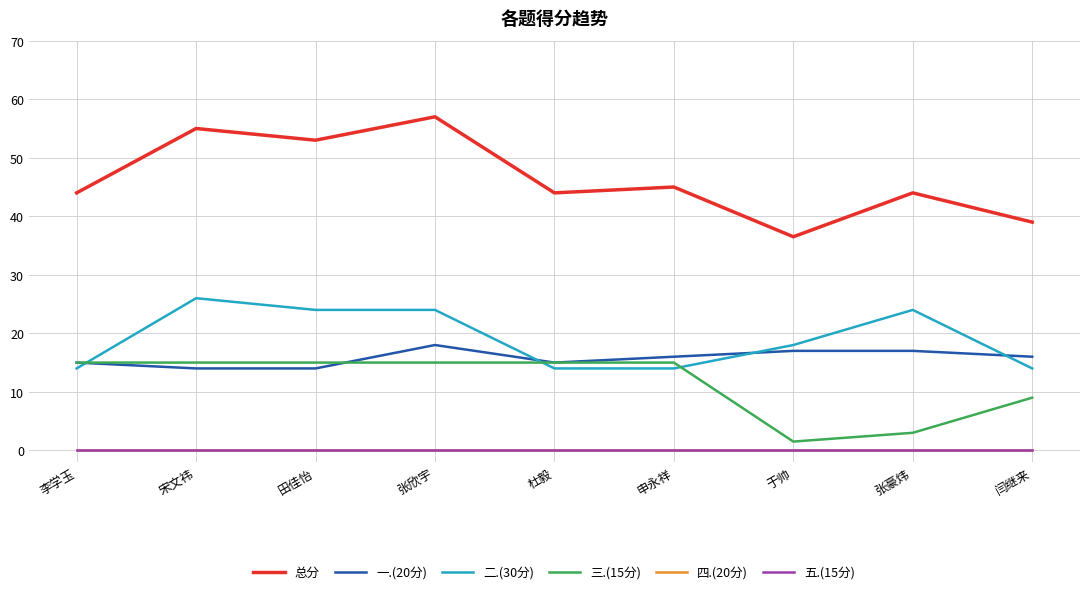

What is the difference between the maximum and minimum values in the 总分 series?

20.5